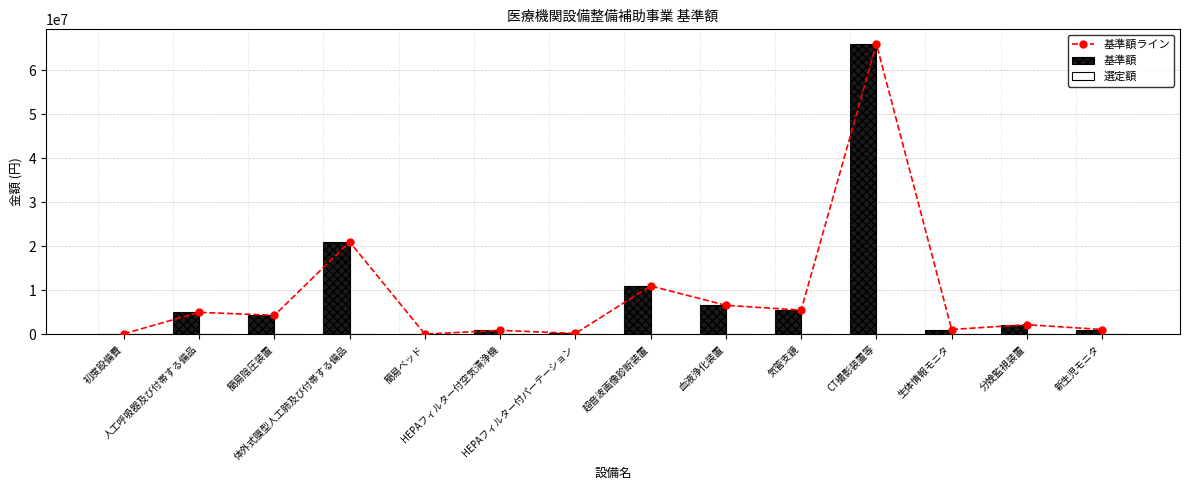

Reading right to left, what are all the values shown in this chart?

基準額ライン: 新生児モニタ=1100000	分娩監視装置=2200000	生体情報モニタ=1100000	CT撮影装置等=66000000	気管支鏡=5500000	血液浄化装置=6600000	超音波画像診断装置=11000000	HEPAフィルター付パーテーション=205000	HEPAフィルター付空気清浄機=905000	簡易ベッド=51400	体外式膜型人工肺及び付帯する備品=21000000	簡易陰圧装置=4320000	人工呼吸器及び付帯する備品=5000000	初度設備費=133000
基準額: 新生児モニタ=1100000	分娩監視装置=2200000	生体情報モニタ=1100000	CT撮影装置等=66000000	気管支鏡=5500000	血液浄化装置=6600000	超音波画像診断装置=11000000	HEPAフィルター付パーテーション=205000	HEPAフィルター付空気清浄機=905000	簡易ベッド=51400	体外式膜型人工肺及び付帯する備品=21000000	簡易陰圧装置=4320000	人工呼吸器及び付帯する備品=5000000	初度設備費=133000
選定額: 新生児モニタ=0	分娩監視装置=0	生体情報モニタ=0	CT撮影装置等=0	気管支鏡=0	血液浄化装置=0	超音波画像診断装置=0	HEPAフィルター付パーテーション=0	HEPAフィルター付空気清浄機=0	簡易ベッド=0	体外式膜型人工肺及び付帯する備品=0	簡易陰圧装置=0	人工呼吸器及び付帯する備品=0	初度設備費=0